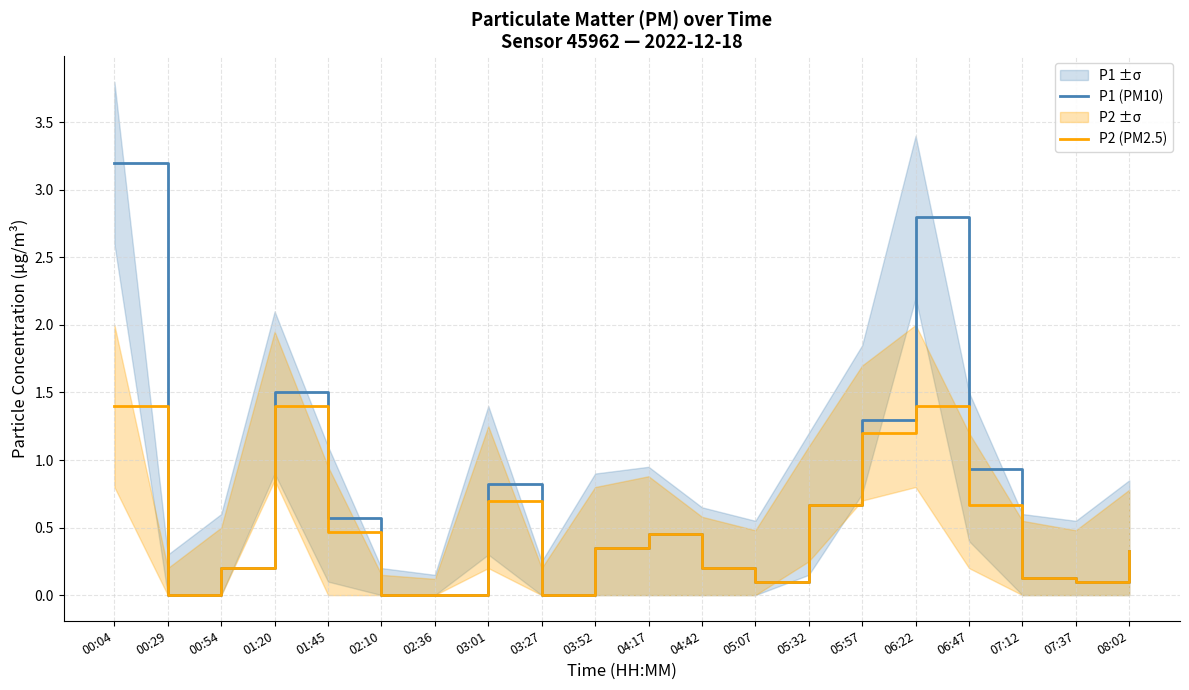

Which has a higher value, 01:20 or 00:04?

00:04